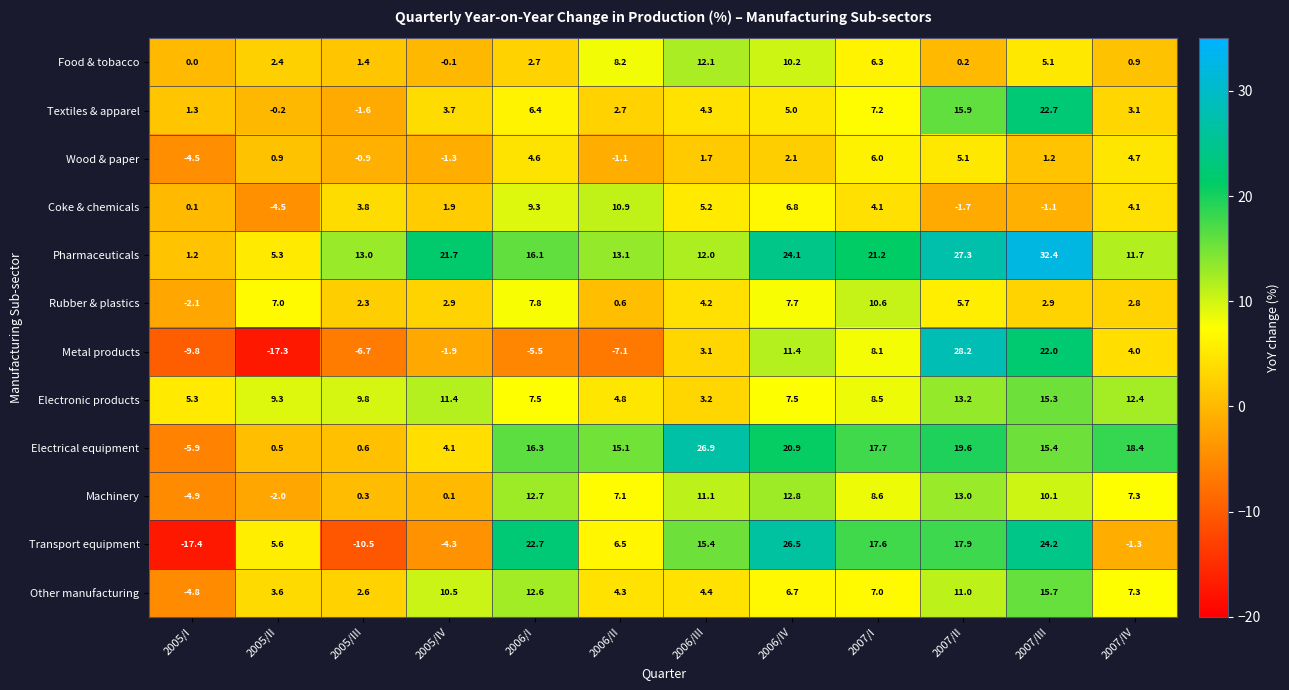

Where does the Machinery series first go above 8?

2006/I